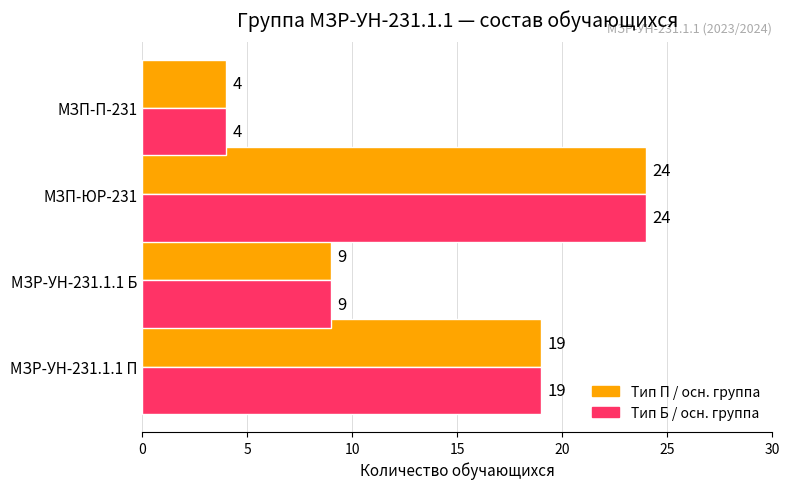

At which category is the sum across all series the highest?

МЗП-ЮР-231